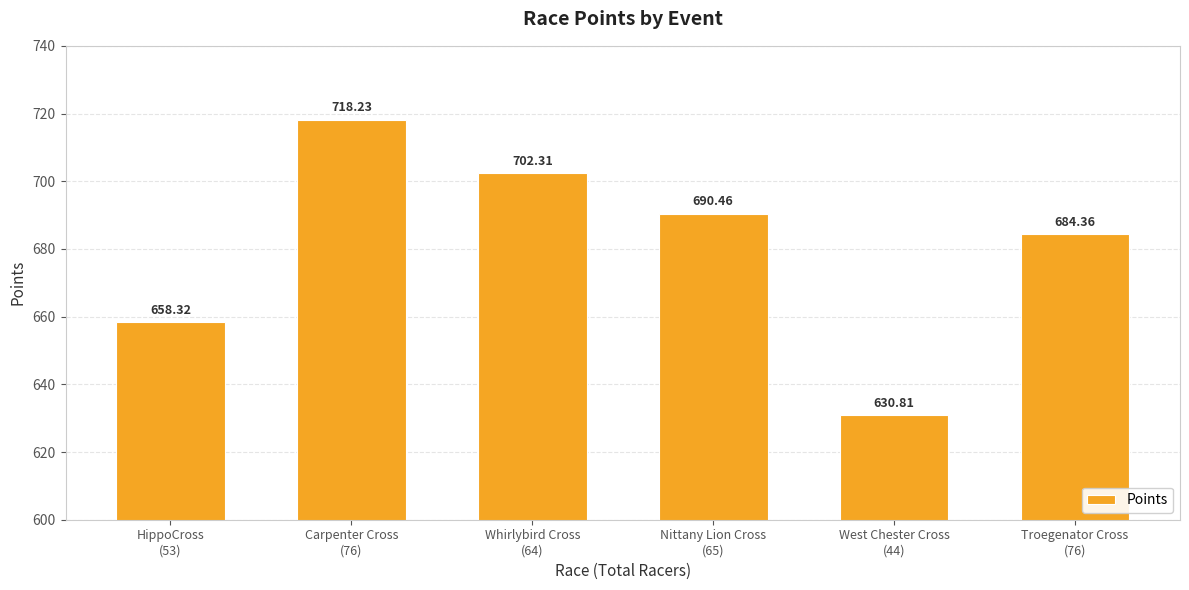

Which has a higher value, Carpenter Cross
(76) or HippoCross
(53)?

Carpenter Cross
(76)